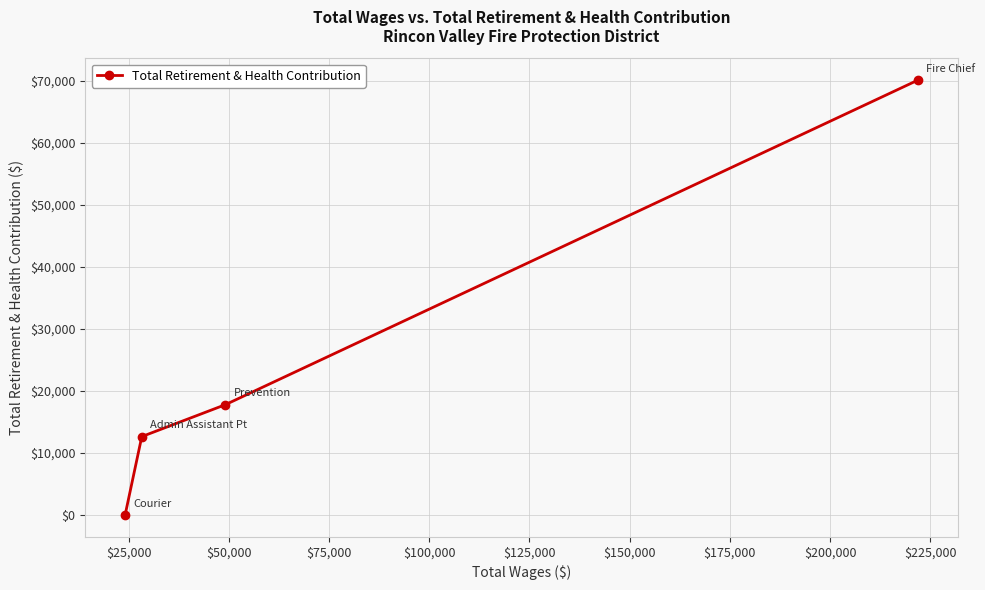

What is the difference between the maximum and minimum values?

70104